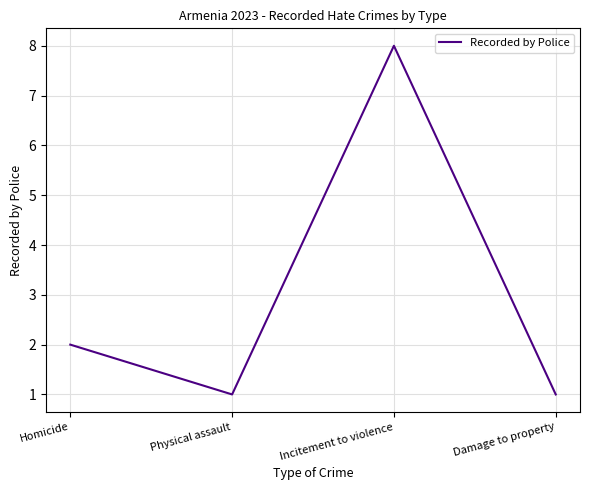

At which label is the value closest to 4?

Homicide